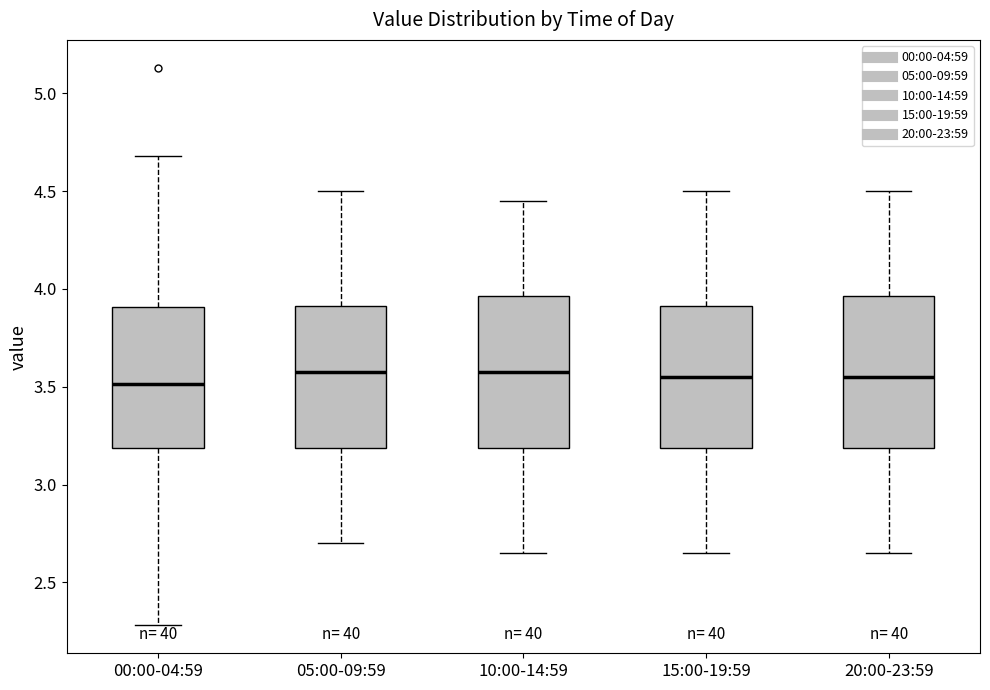

Reading left to right, transcribe this box plot: for each box, give where its median line is, the range the box spans, and where its two whiskers end, as read against the y-axis. The values are not printed on the chart, so give them approximately, as read against the axis.

00:00-04:59: median 3.50, box 3.20 to 3.90, whiskers 2.30 to 4.70
05:00-09:59: median 3.60, box 3.20 to 3.90, whiskers 2.70 to 4.50
10:00-14:59: median 3.60, box 3.20 to 3.95, whiskers 2.65 to 4.45
15:00-19:59: median 3.55, box 3.20 to 3.90, whiskers 2.65 to 4.50
20:00-23:59: median 3.55, box 3.20 to 3.95, whiskers 2.65 to 4.50